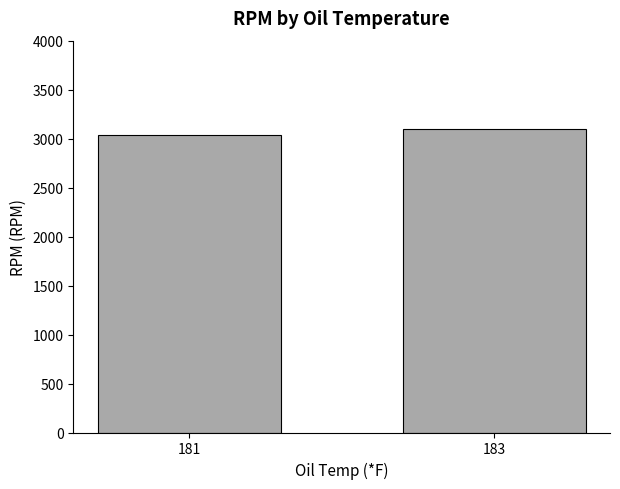

Approximately how many times larger is the value at 183 compared to 181?

1.0